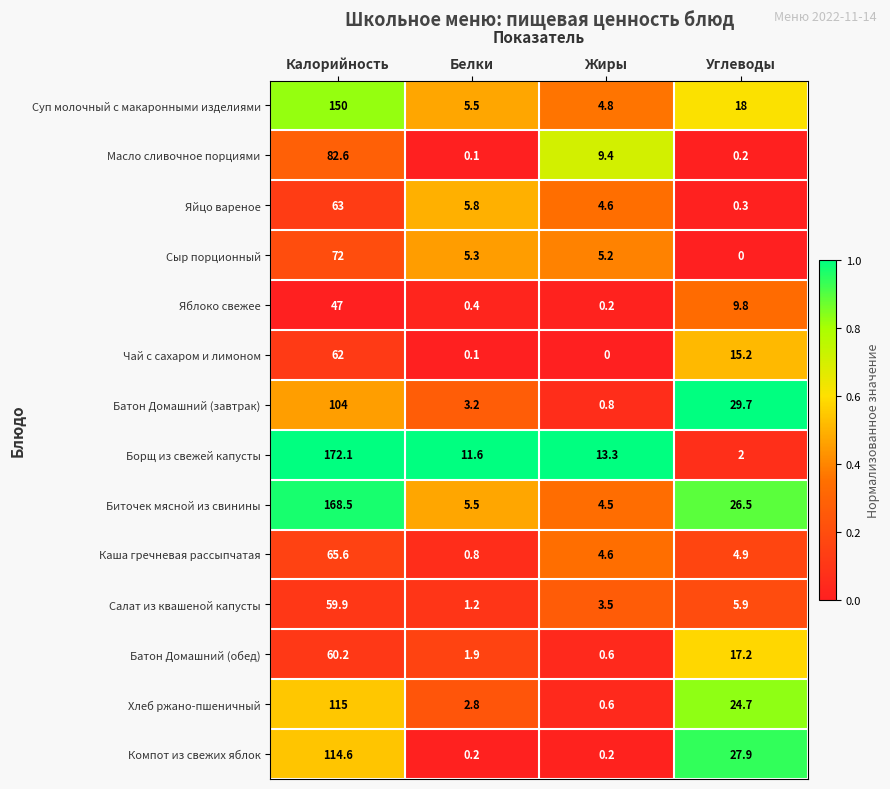

What is the difference between the highest and lowest values at Углеводы?

29.7